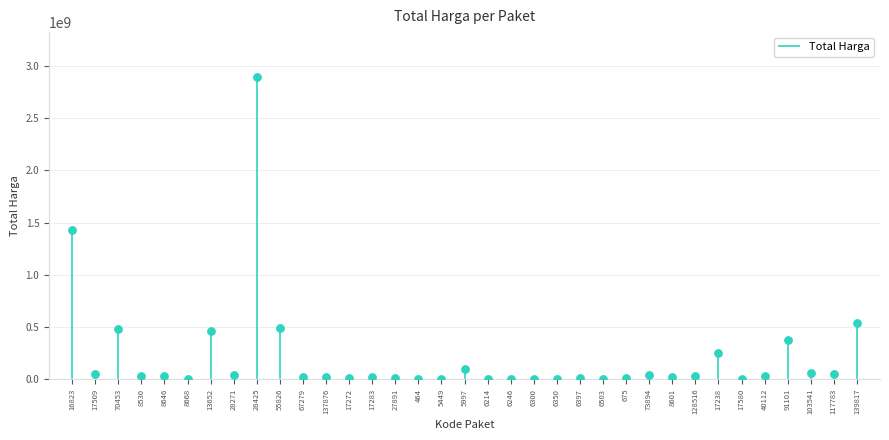

What is the change in value from 55826 to 91101?

-119596000